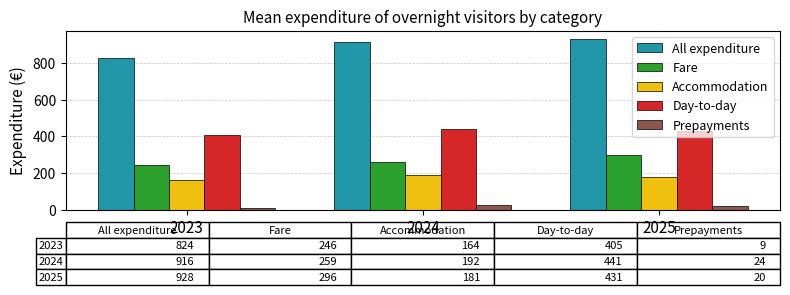

Is it true that All expenditure equals 824 at 2023?

True